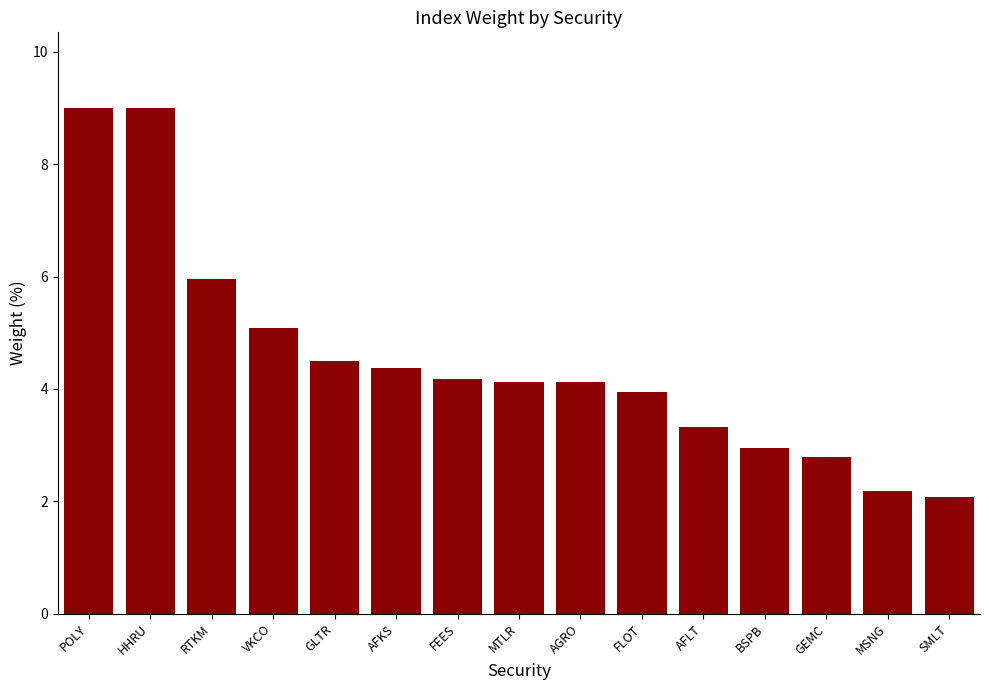

What is the label of the 1st bar from the right?

SMLT